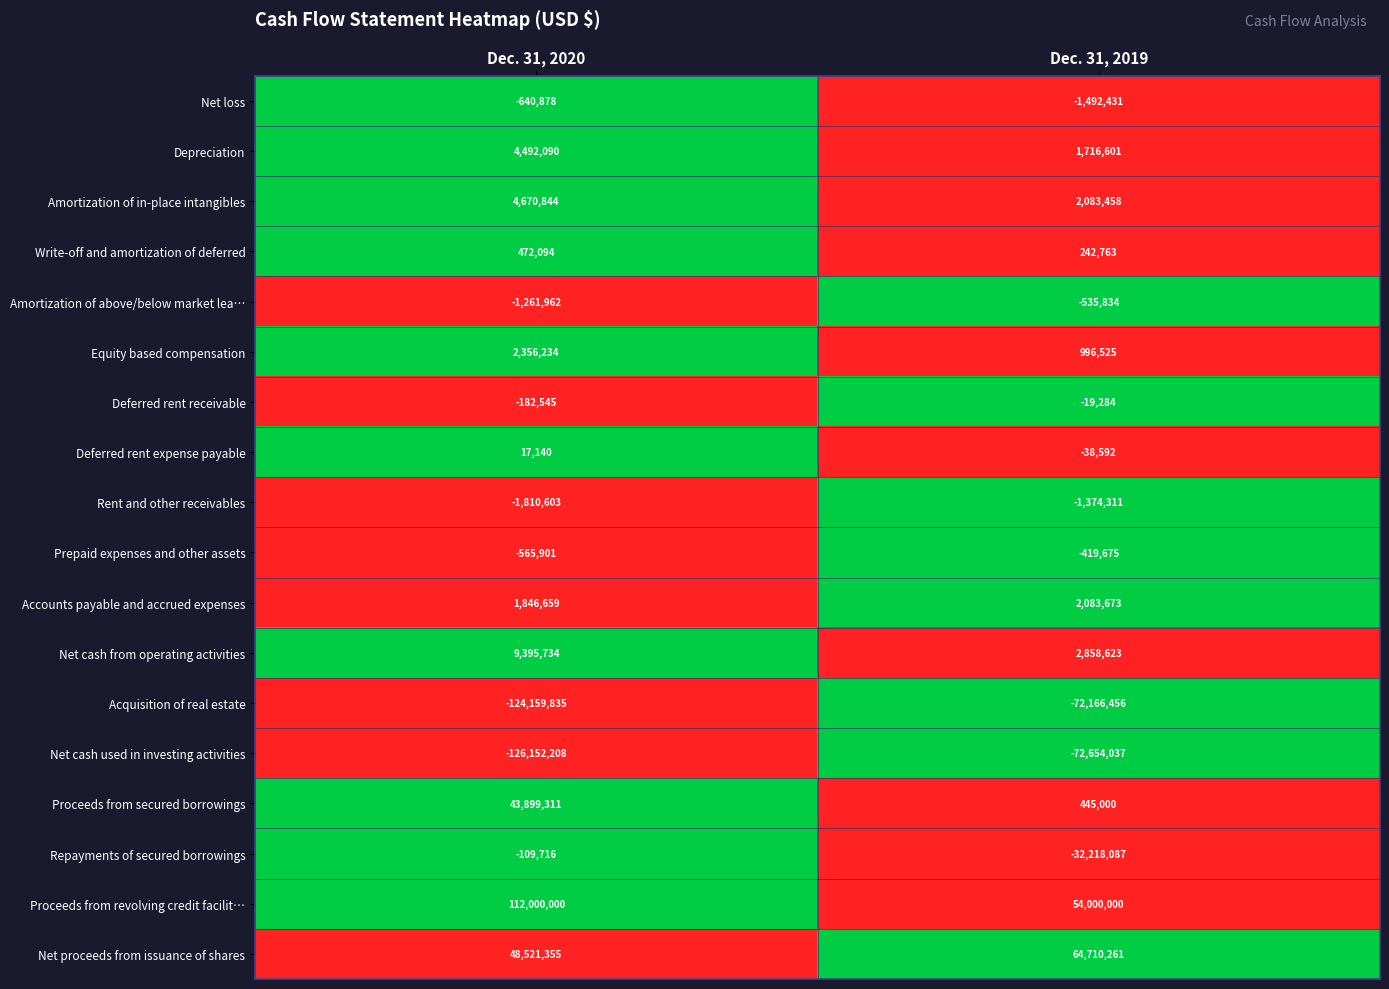

Where is Amortization of above/below market lea… nearest to the value -898898?

Dec. 31, 2020